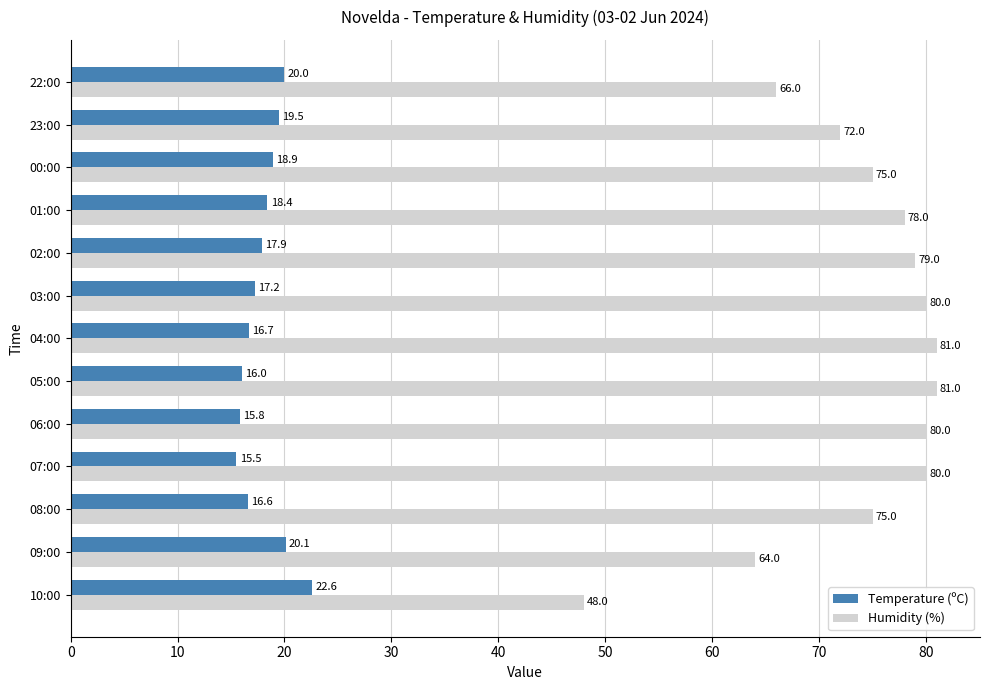

Which series has the largest range (max minus min)?

Humidity (%)